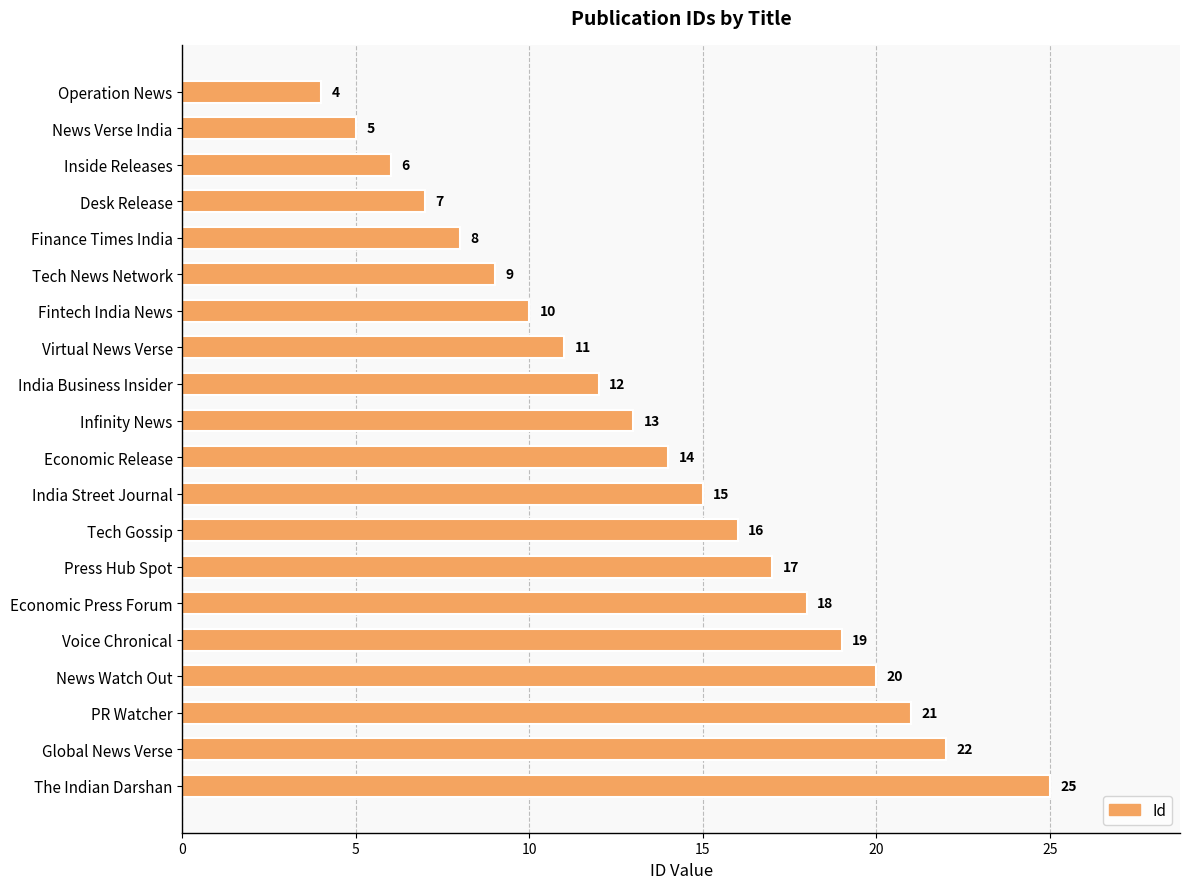

Reading top to bottom, what are all the values shown in this chart?

4	5	6	7	8	9	10	11	12	13	14	15	16	17	18	19	20	21	22	25